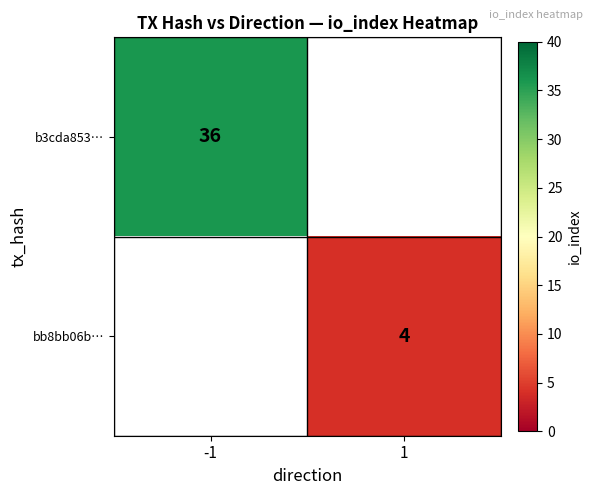

Is it true that b3cda853… equals 36 at -1?

True